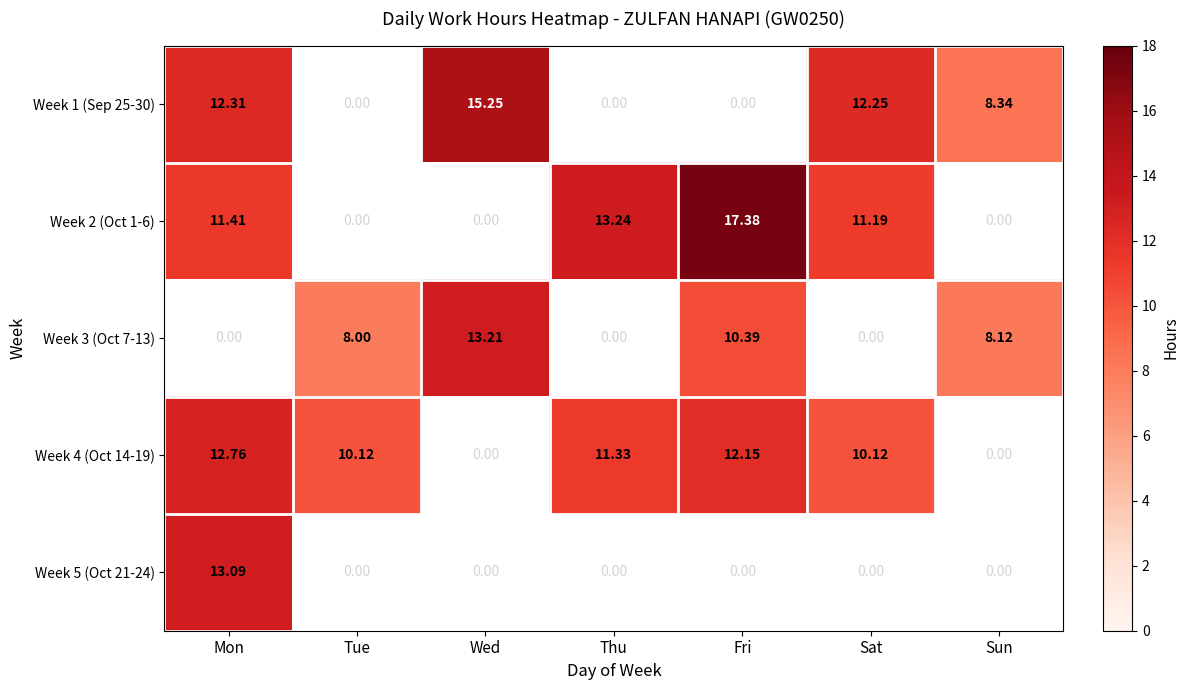

What is the difference between the Week 4 (Oct 14-19) values at Fri and Mon?

0.6